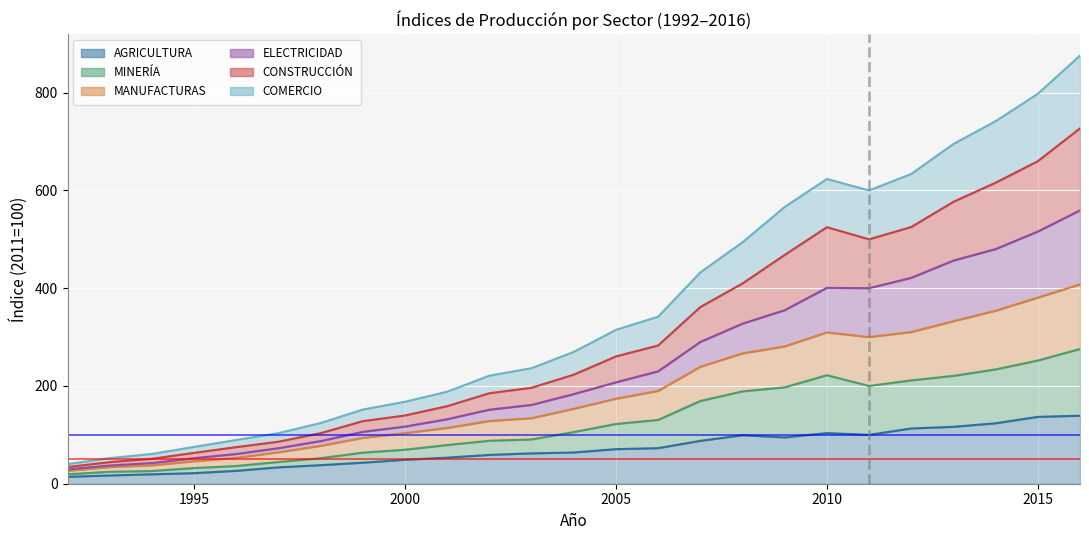

What is the sum of all MANUFACTURAS values?

5876.3